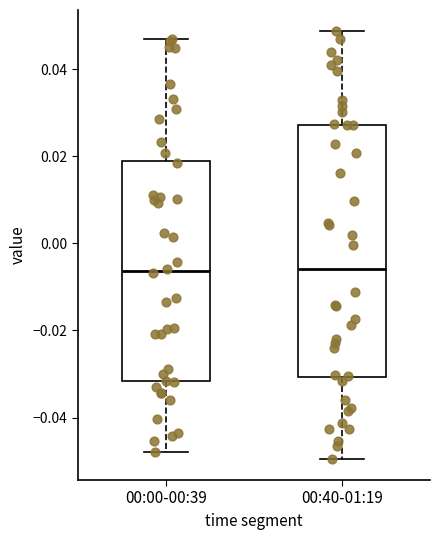

Where does the median line of the box for 00:40-01:19 sit on the y-axis? The values are not printed on the chart, so give them approximately, as read against the axis.

-0.006